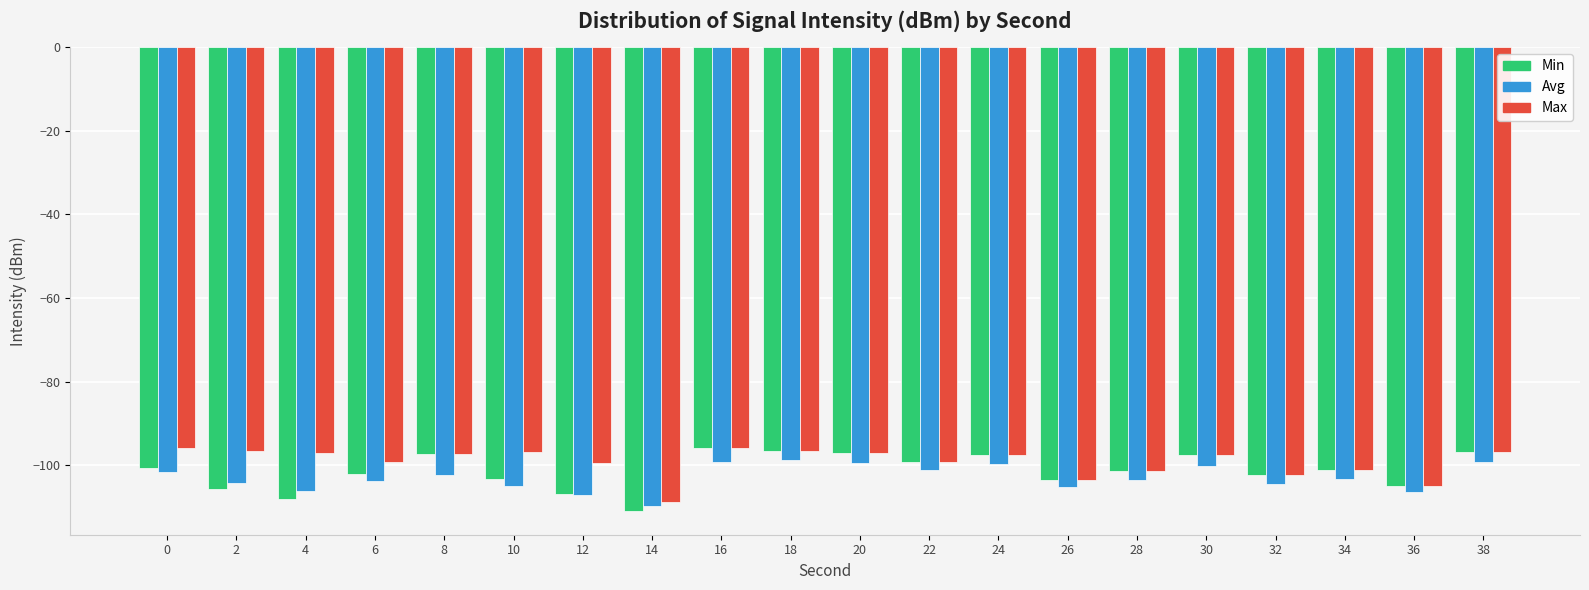

What is the difference between the maximum and minimum values in the Min series?

15.3